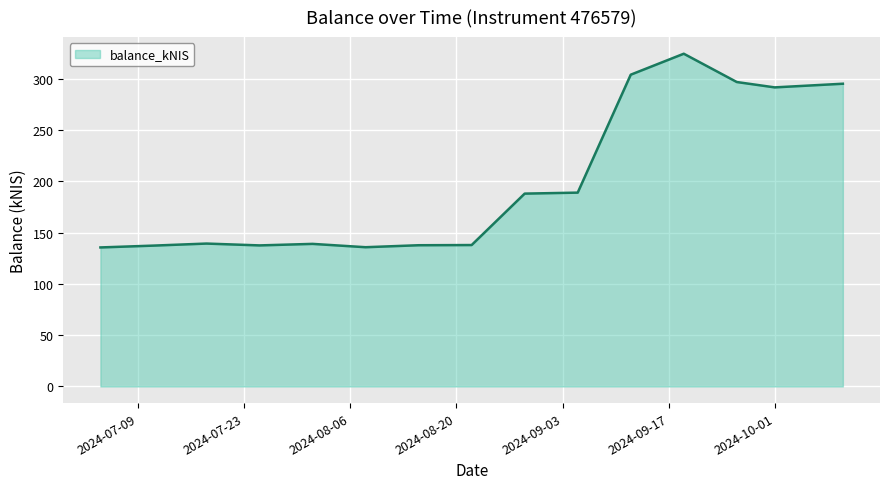

True or false: there are more than 1 points higher than both neighbors.

True